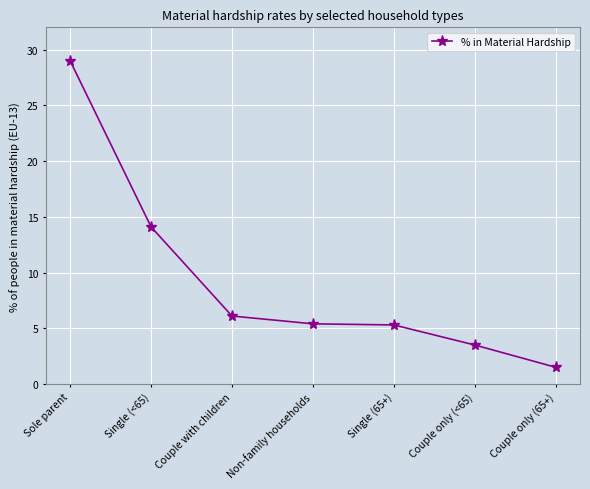

True or false: the data shows 14.1 at Single (<65).

True